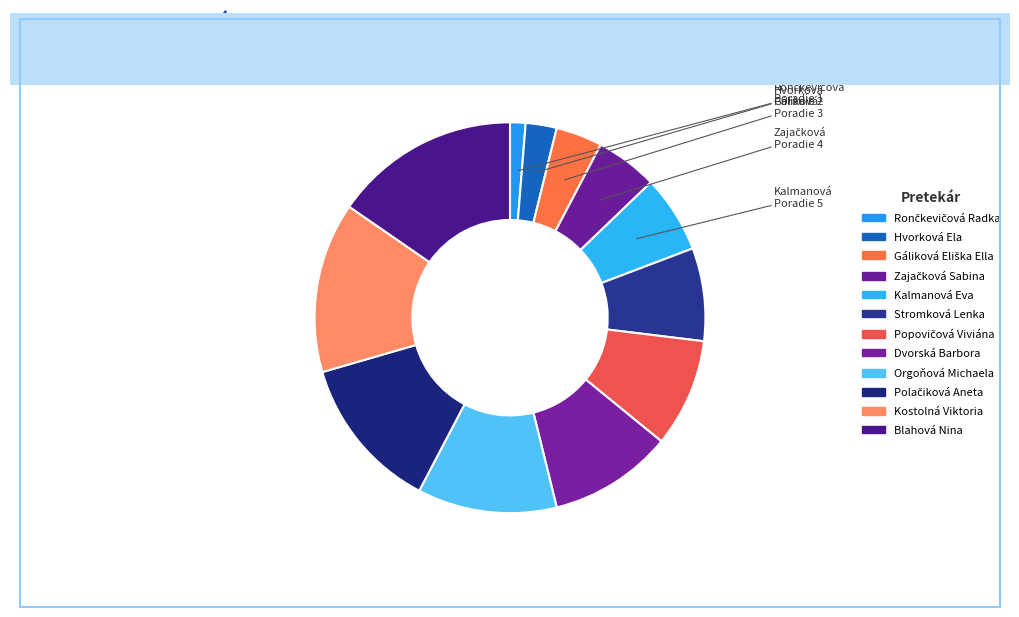

How many slices are in this pie chart?

12